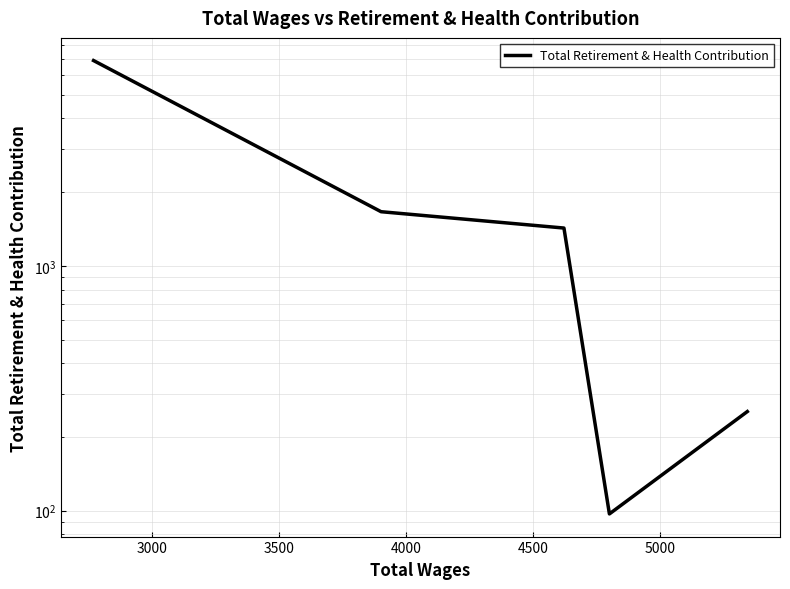

How many lines are shown in the chart?

1